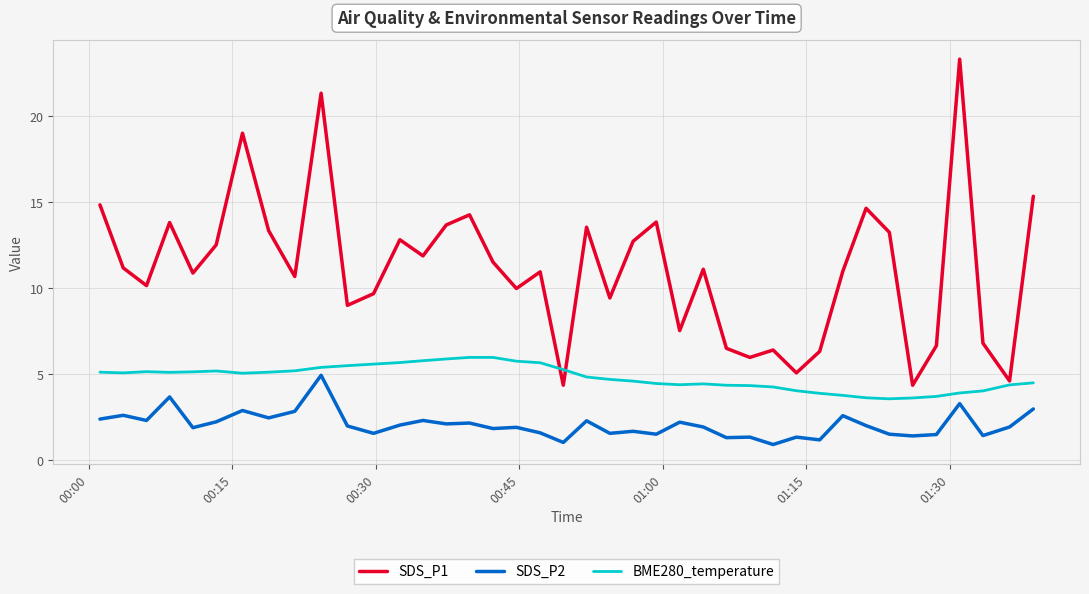

Which series has the largest total across all categories?

SDS_P1